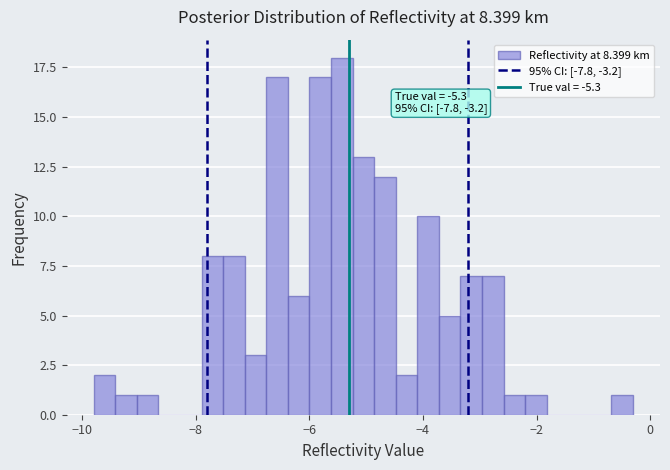

Around what value on the x-axis is the tallest bar? Give the approximate position of its centre, as read against the axis.

-5.4